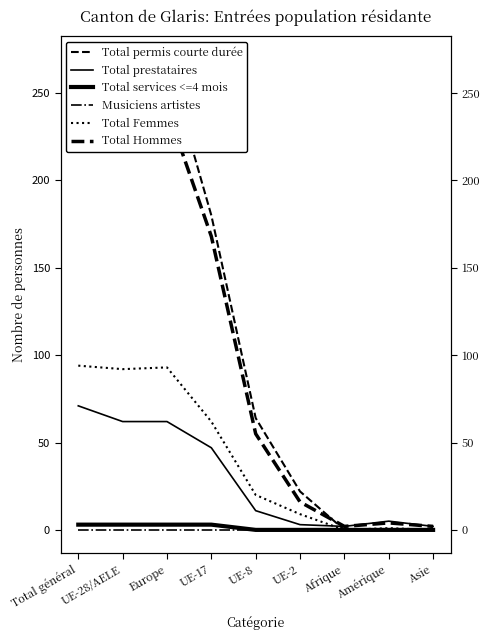

What is the sum of all Total Femmes values?

371